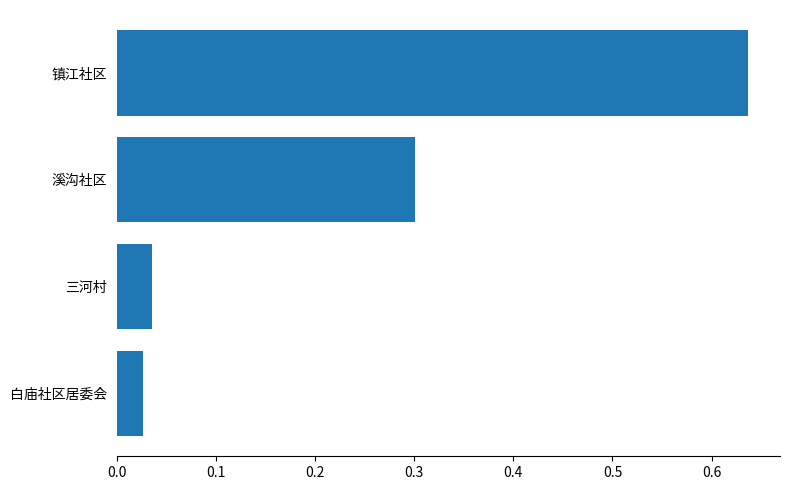

What is the difference between the values at 溪沟社区 and 白庙社区居委会?

0.3